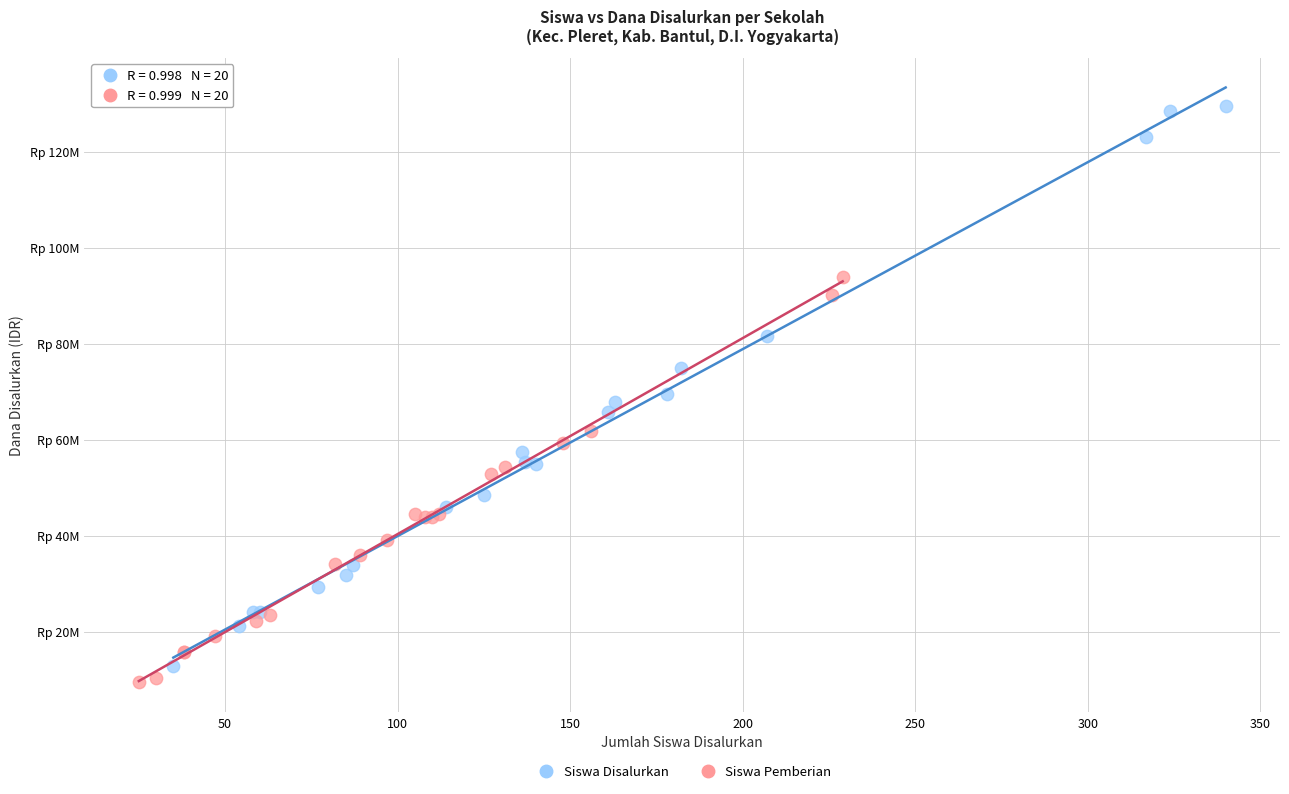

Which series contains the lowest Y value?

Siswa Pemberian